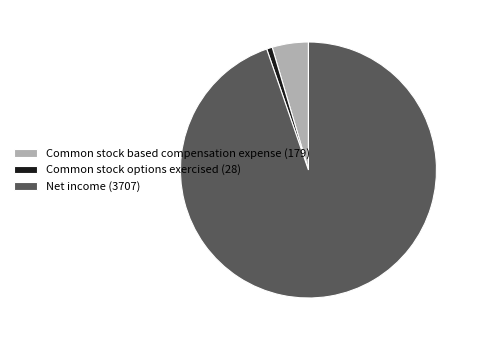

Is there a majority slice in this chart?

Yes